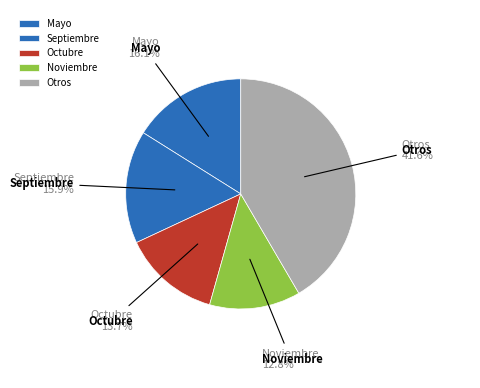

Which has a higher value, Septiembre or Noviembre?

Septiembre